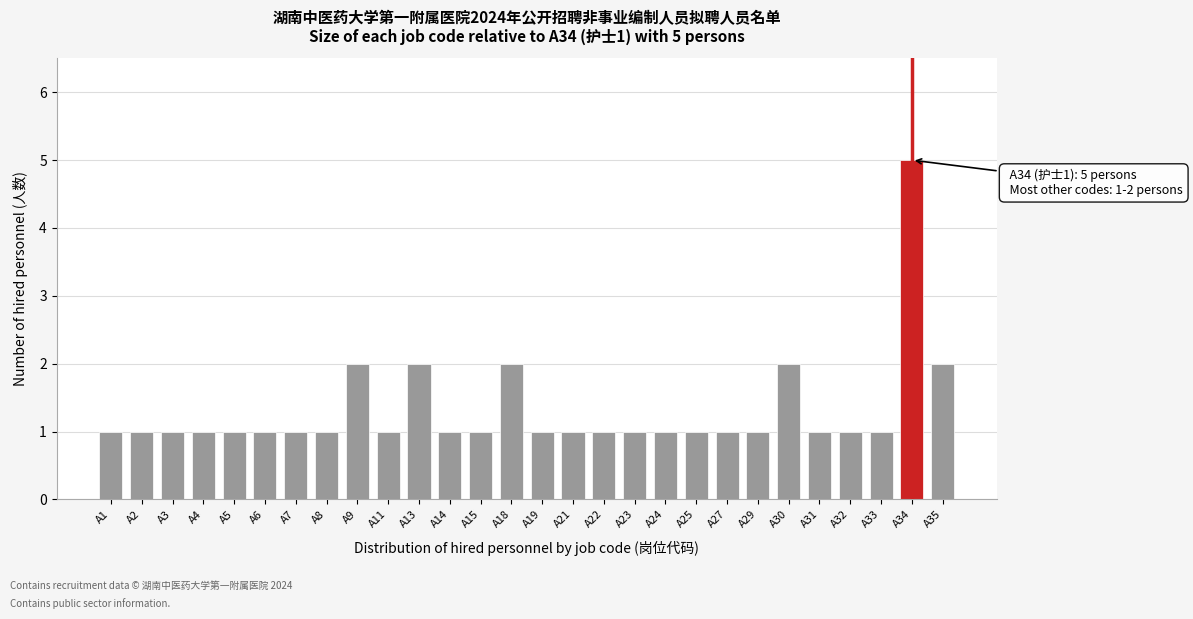

Reading right to left, what are all the values shown in this chart?

2	5	1	1	1	2	1	1	1	1	1	1	1	1	2	1	1	2	1	2	1	1	1	1	1	1	1	1